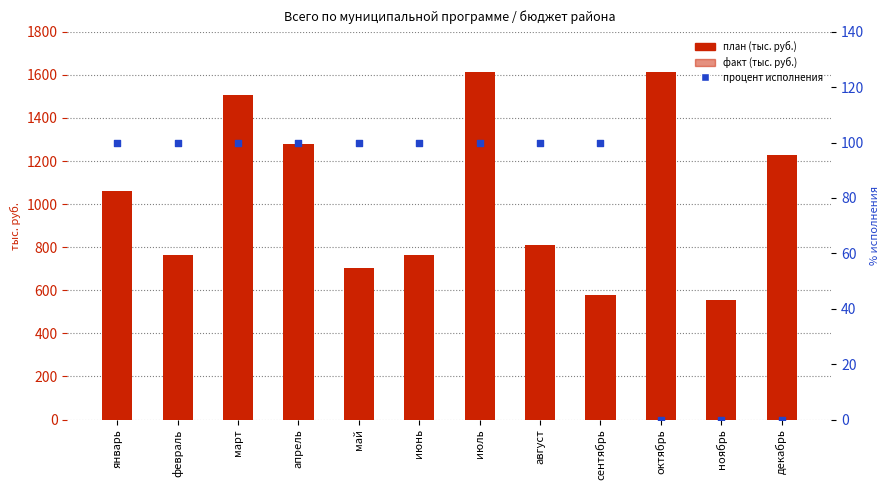

Is the value of процент исполнения at январь greater than the value of факт (тыс. руб.) at март?

No